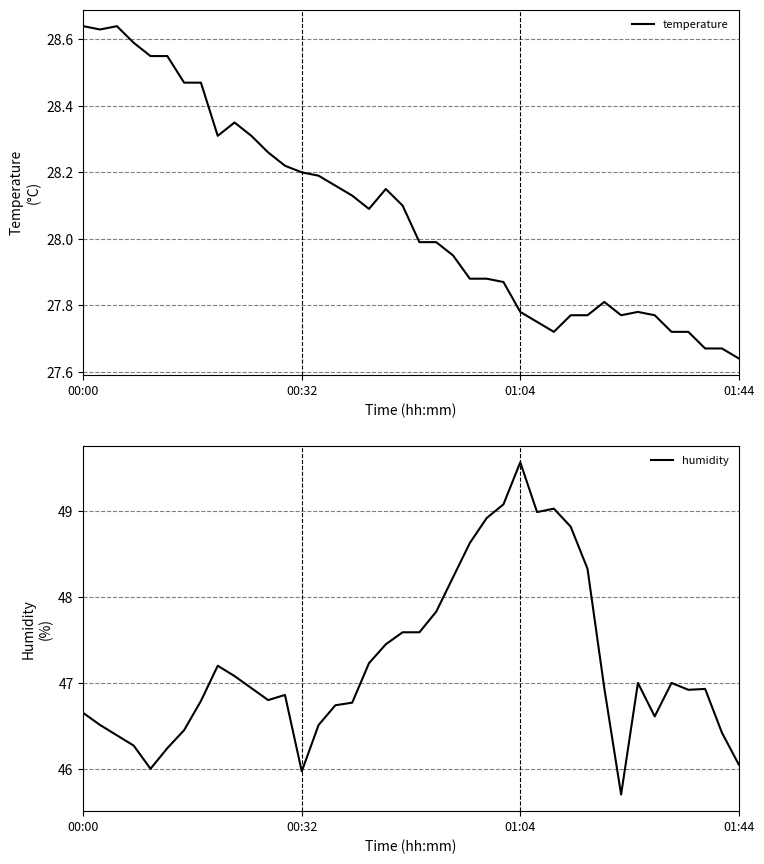

At which label does temperature reach its minimum?

01:44